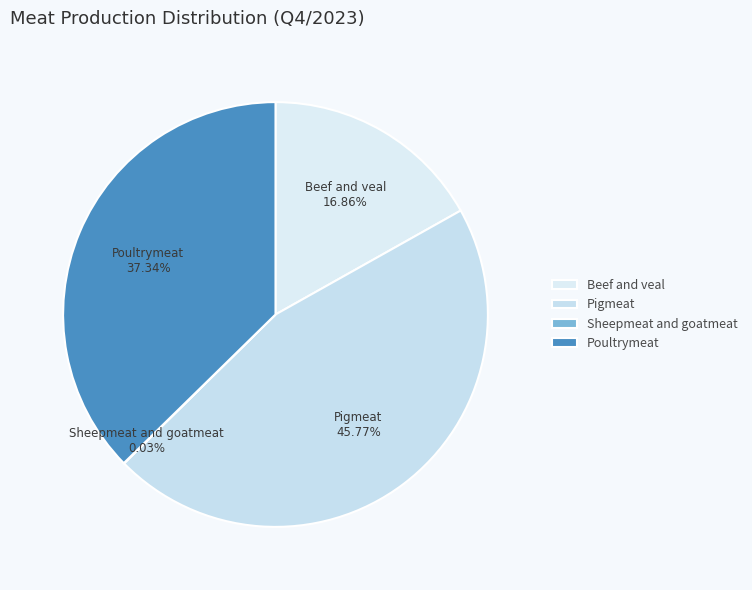

Which has a higher value, Poultrymeat or Beef and veal?

Poultrymeat